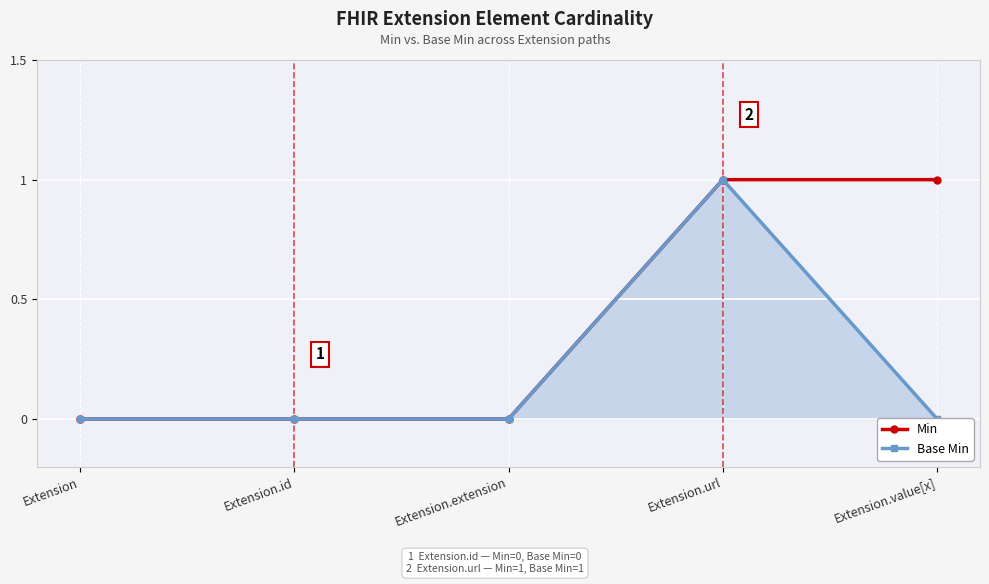

What is the maximum value shown in the chart?

1